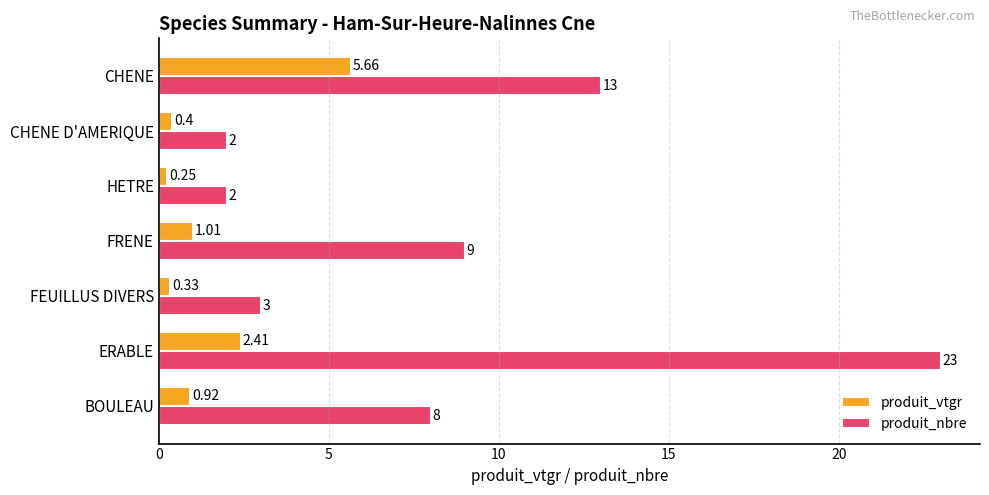

Rank the series by their average value, from lowest to highest.

produit_vtgr, produit_nbre